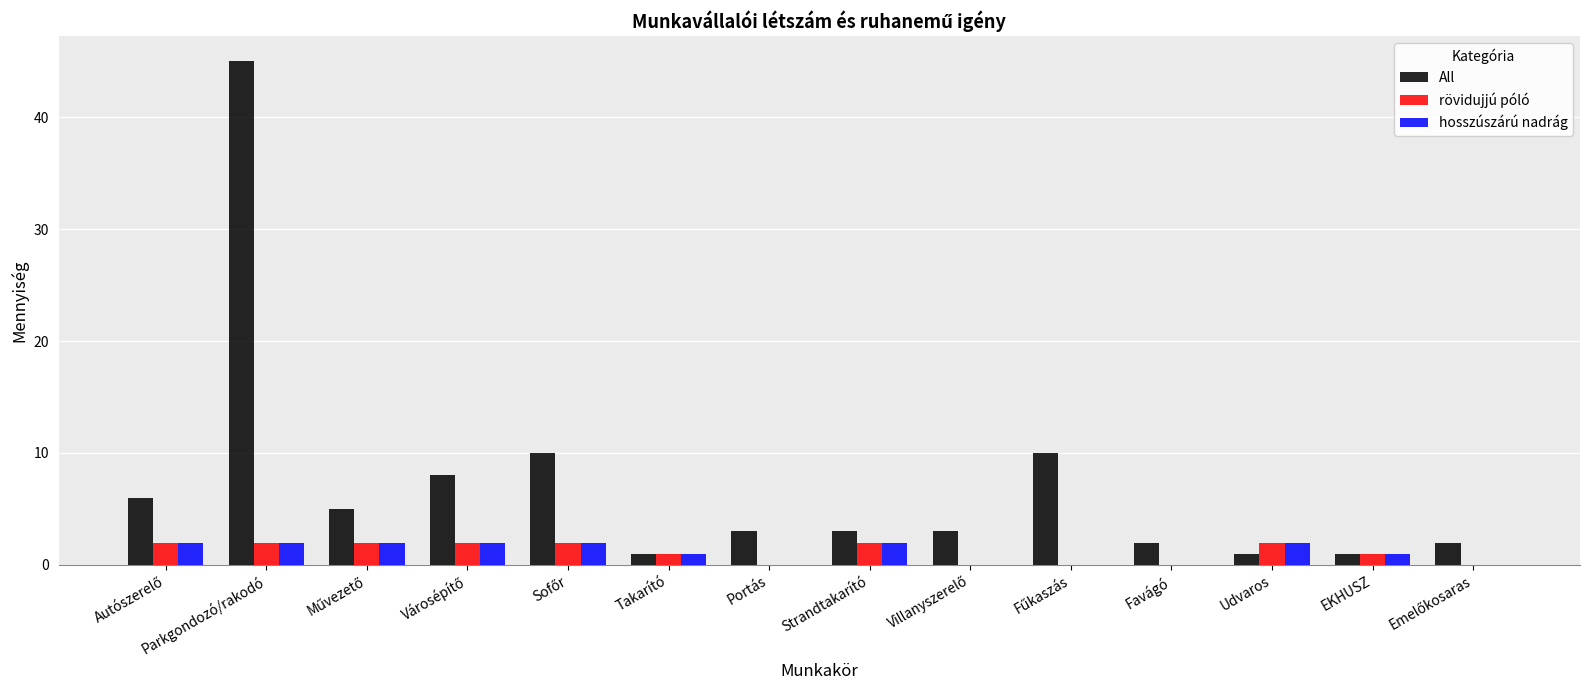

What is the greatest value displayed?

45